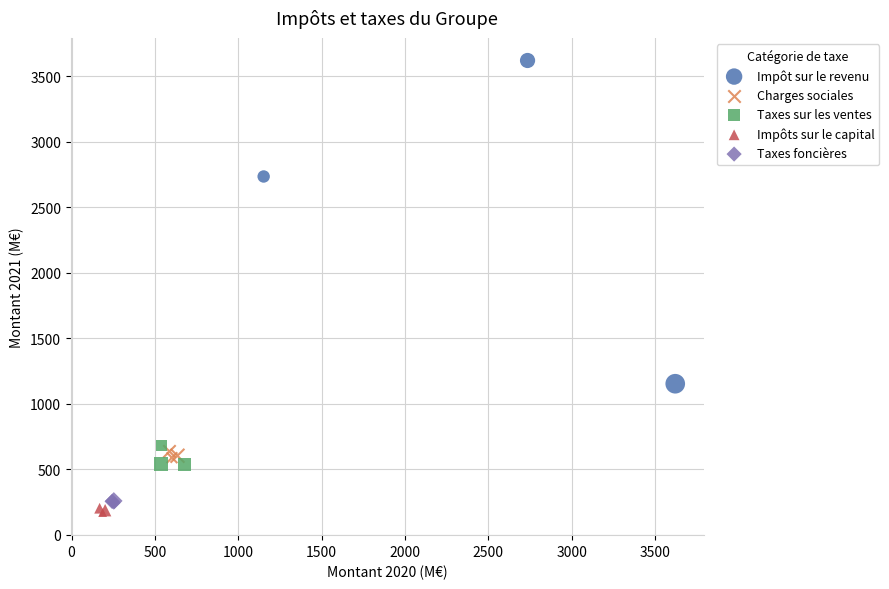

Which series contains the highest Y value?

Impôt sur le revenu